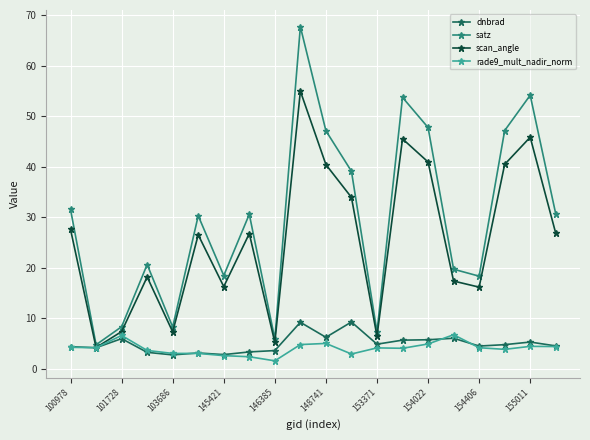

At how many categories does at least one series exceed 22?

11